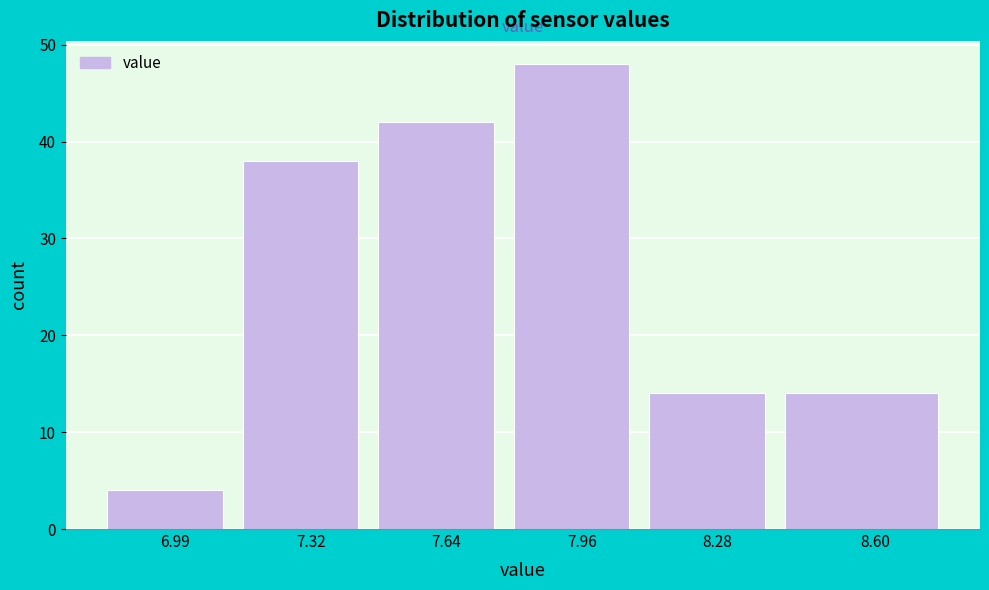

Reading left to right, list all the values displayed in this chart.

4	38	42	48	14	14